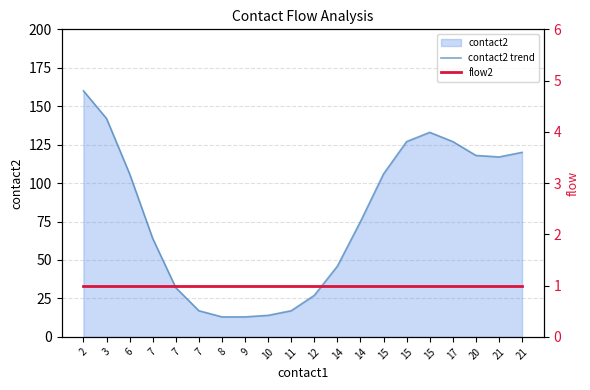

At which category is the sum across all series the highest?

2